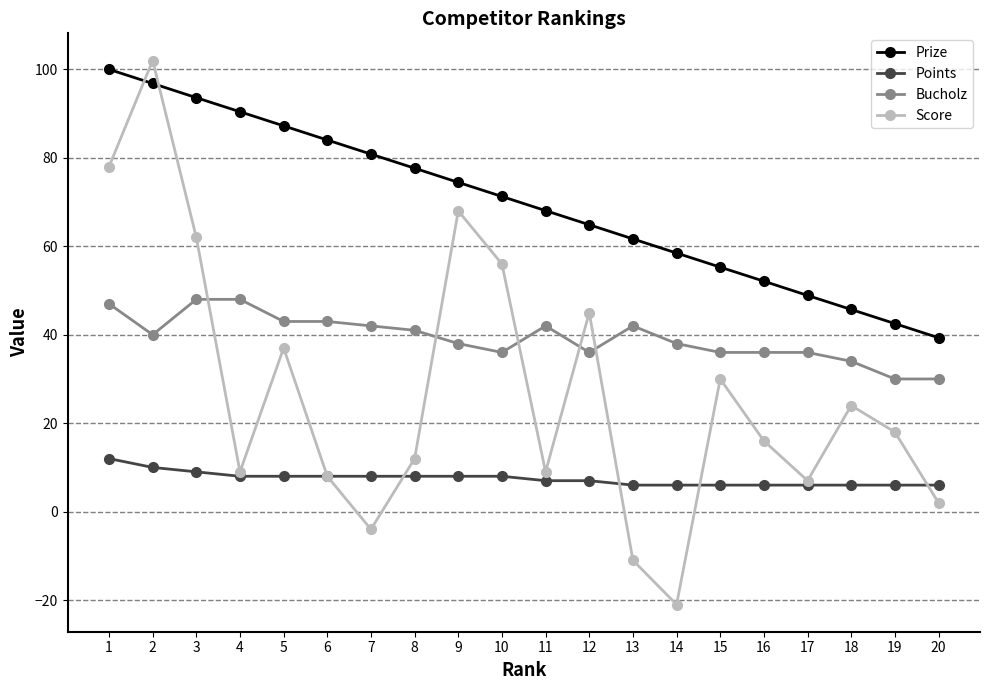

Which category has the lowest value in the Score series?

14